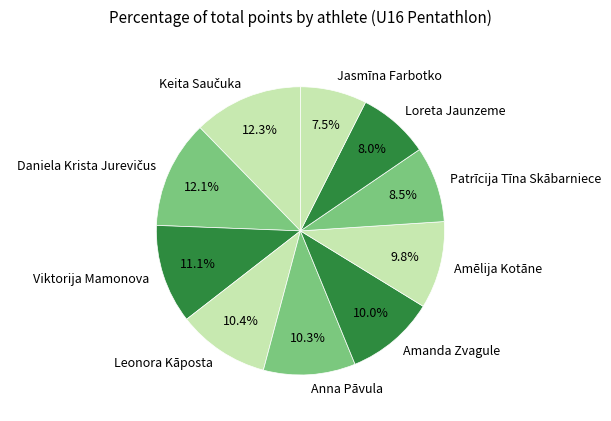

How many slices are in this pie chart?

10